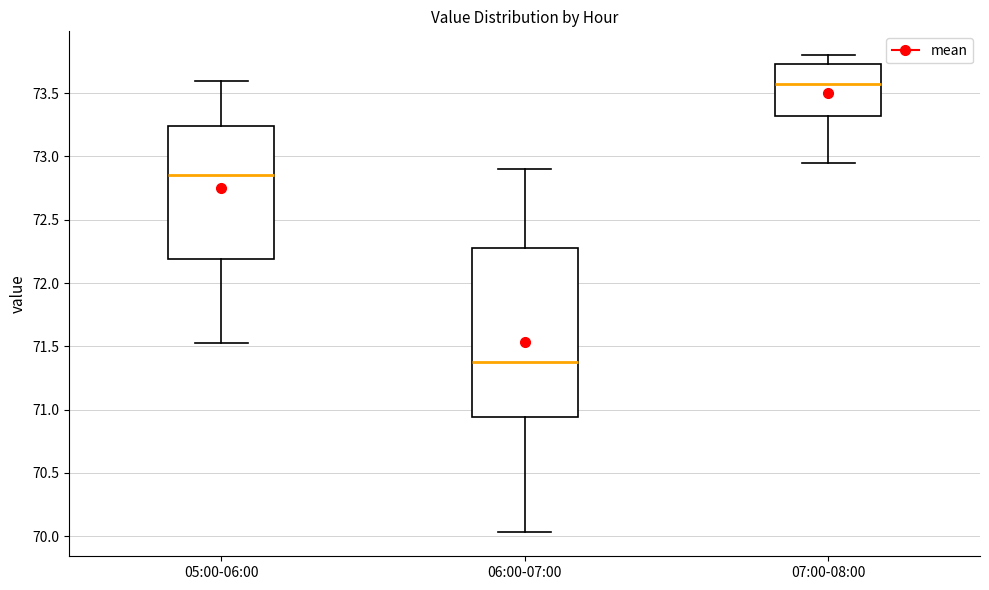

Reading left to right, read every box against the y-axis: the position of its median line, the range the box covers, and the ends of its whiskers. The values are not printed on the chart, so give them approximately, as read against the axis.

05:00-06:00: median 72.85, box 72.20 to 73.25, whiskers 71.55 to 73.60
06:00-07:00: median 71.40, box 70.95 to 72.30, whiskers 70.05 to 72.90
07:00-08:00: median 73.55, box 73.30 to 73.75, whiskers 72.95 to 73.80